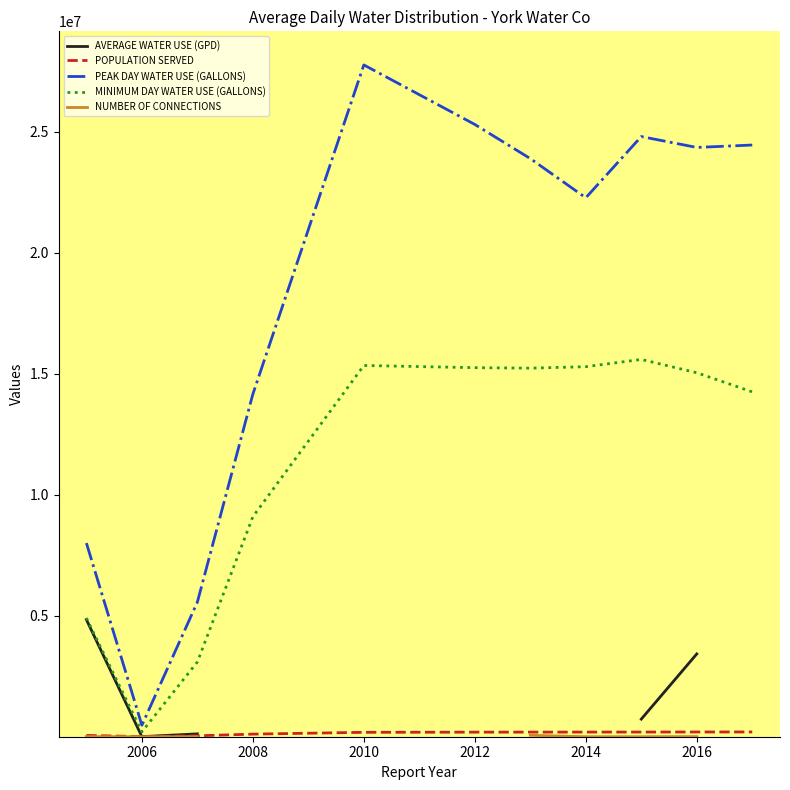

True or false: NUMBER OF CONNECTIONS and POPULATION SERVED cross at least once.

False